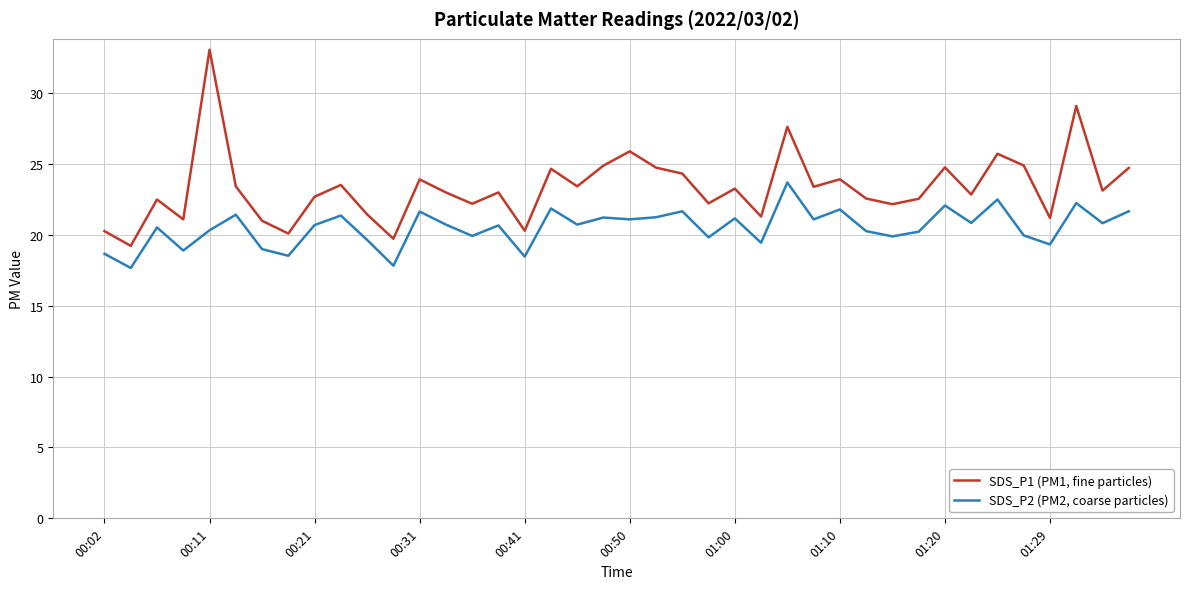

What is the greatest value displayed?

33.1